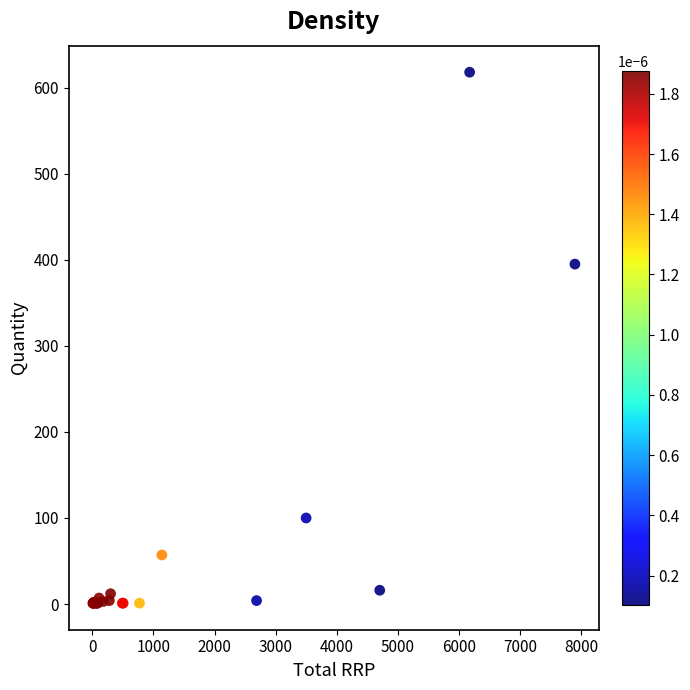

What Y value in the scatter plot is closest to 309?

395